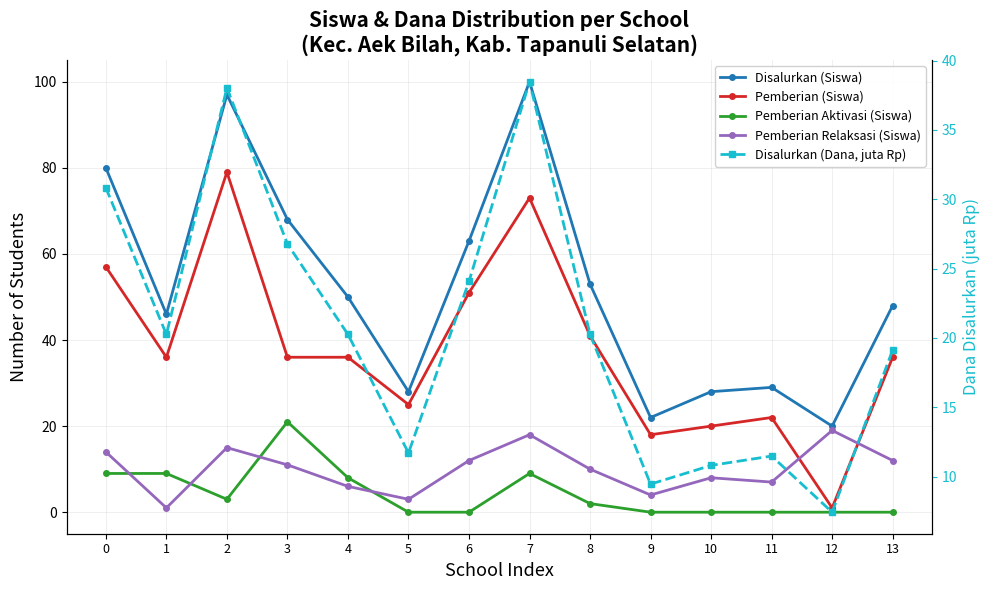

The Pemberian Relaksasi (Siswa) series shows 30.6 at 12. True or false?

False